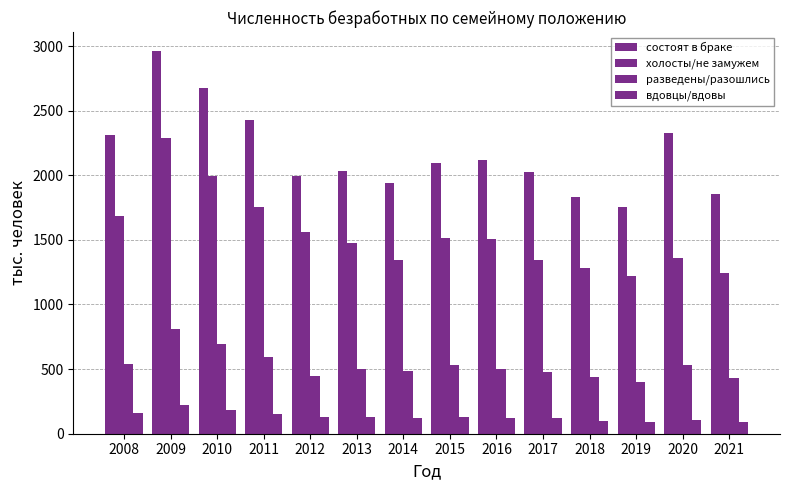

Which series has the widest spread of values?

состоят в браке